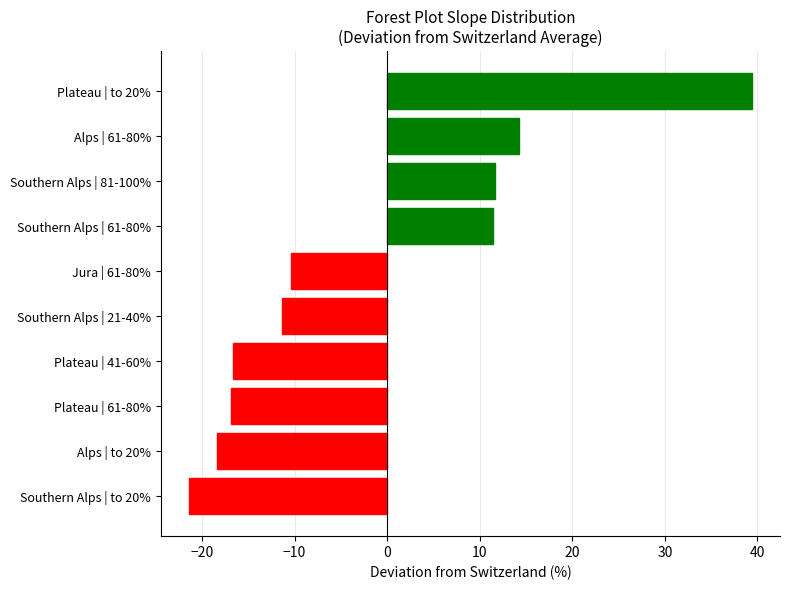

True or false: the data shows -18.4 at Alps | to 20%.

True